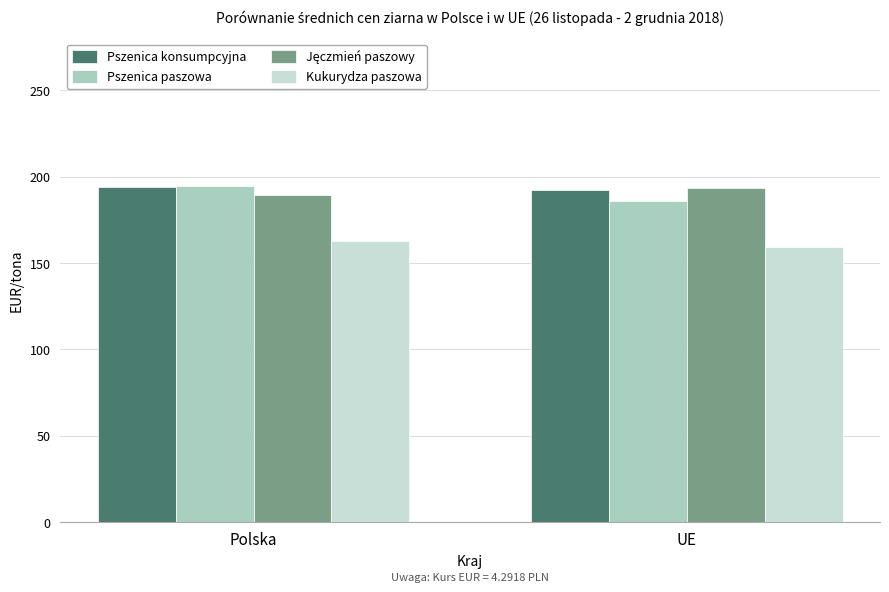

What is the average value of the Kukurydza paszowa series?

161.0